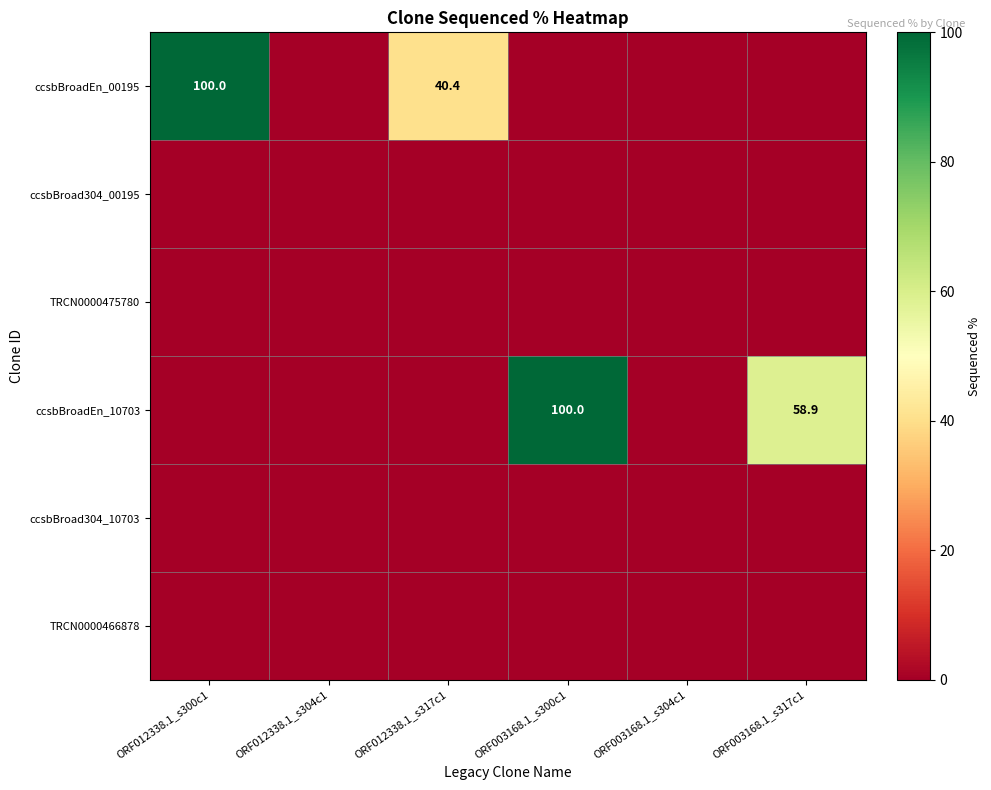

How many data points does each series have?

6